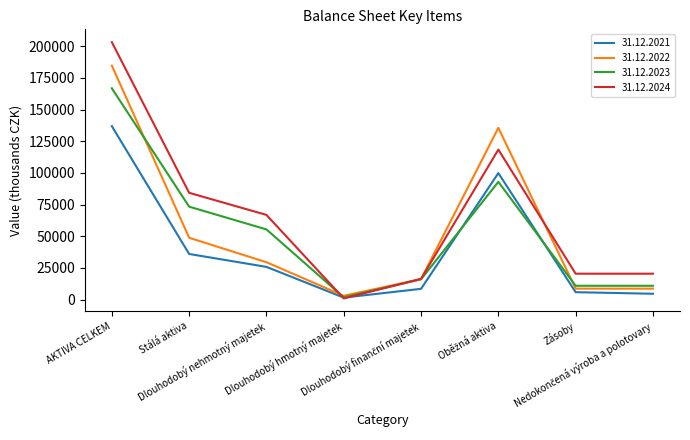

What is the difference between the highest and lowest values at Zásoby?

14594